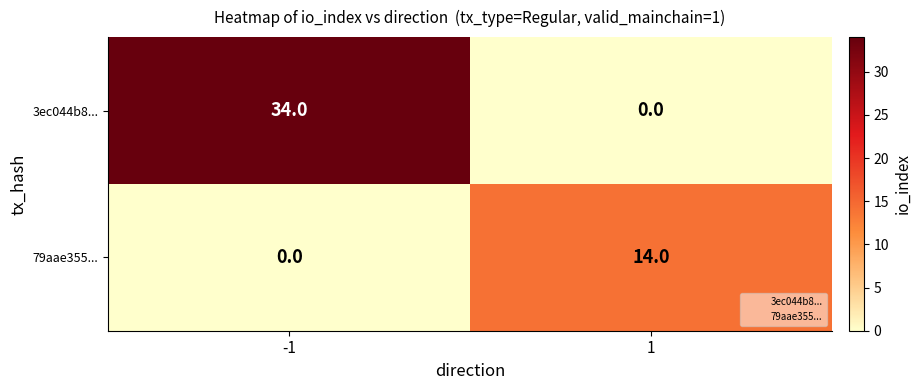

Which series has the largest range (max minus min)?

3ec044b8...